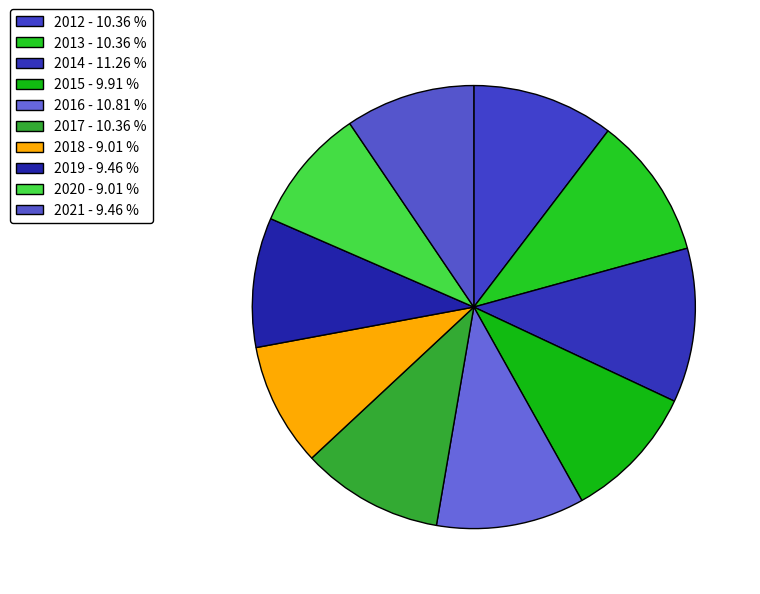

Does any single category account for the majority?

No